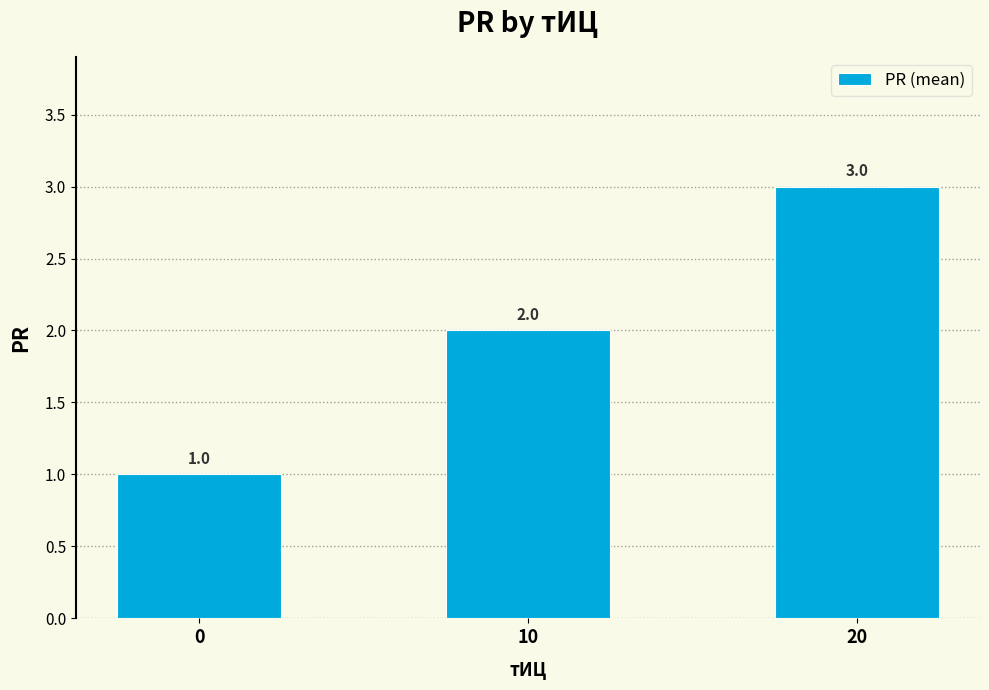

How many bars are there in total?

3